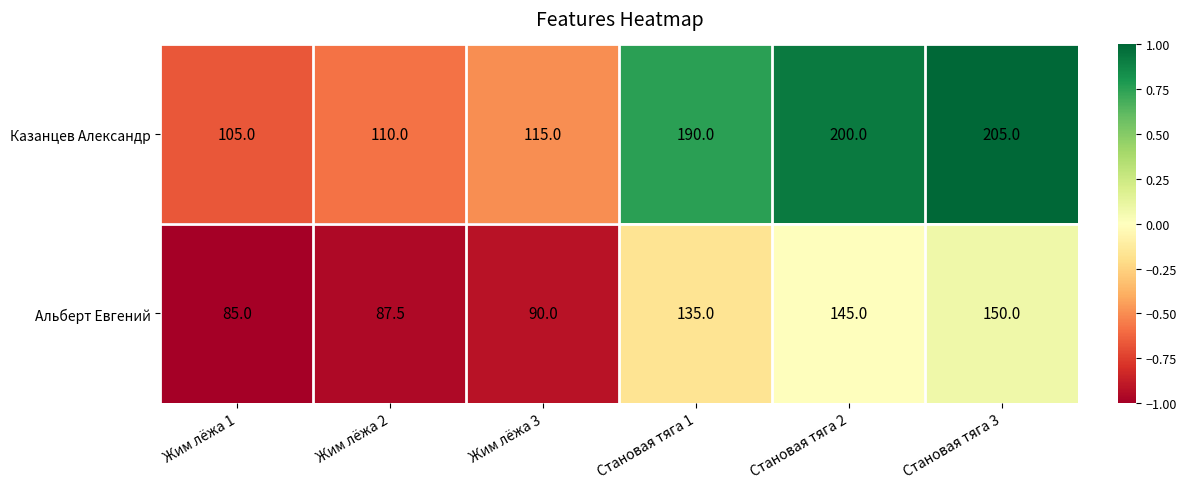

What is the total value across all series at Жим лёжа 2?

197.5